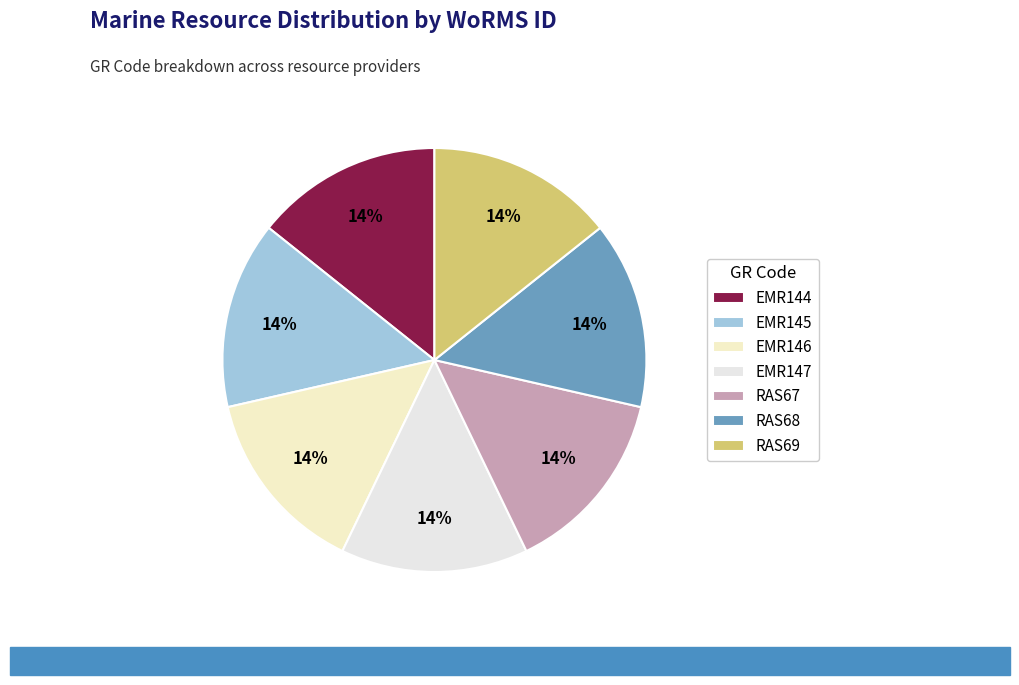

What percentage is the RAS69 slice, to the nearest percent?

14%